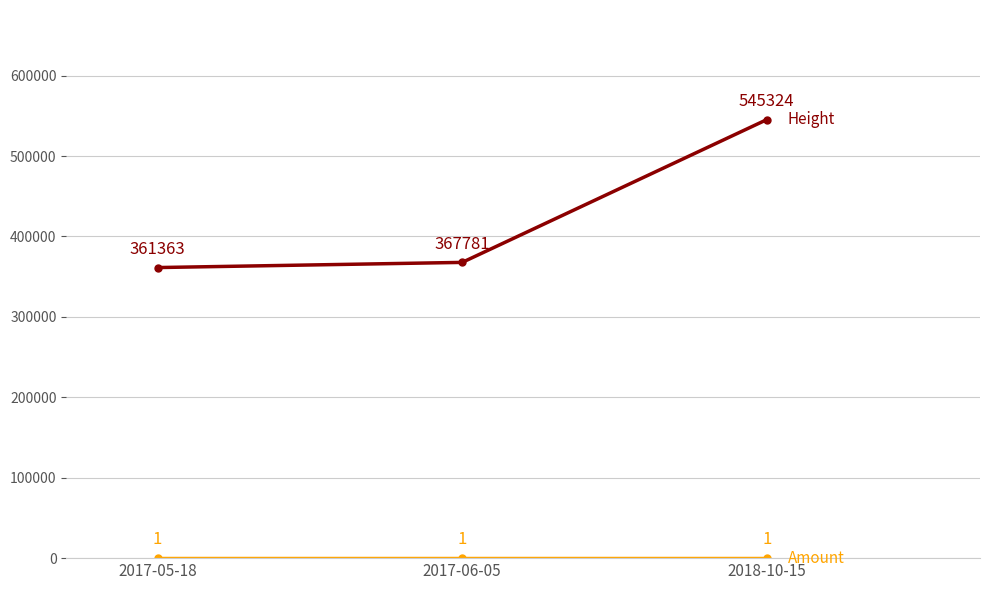

What is the maximum value shown in the chart?

545324